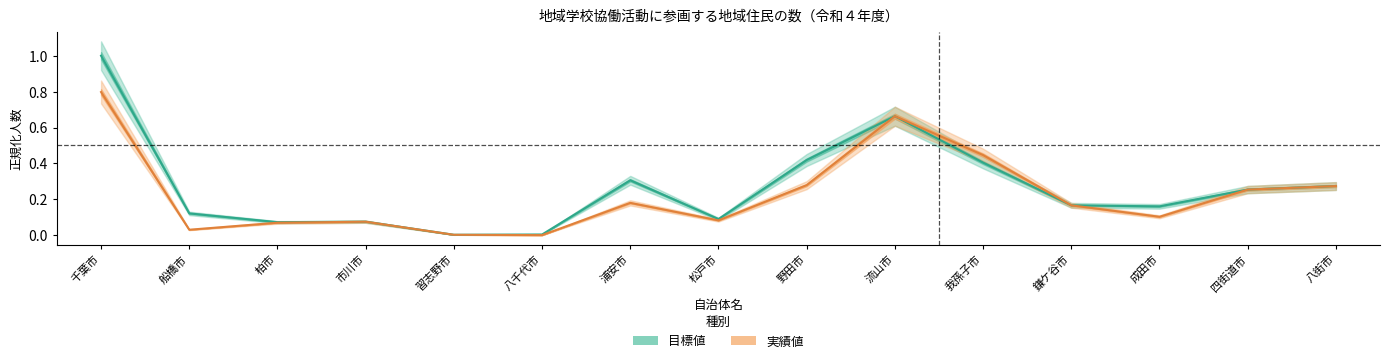

Is it true that 実績値 equals 0.0 at 八千代市?

True